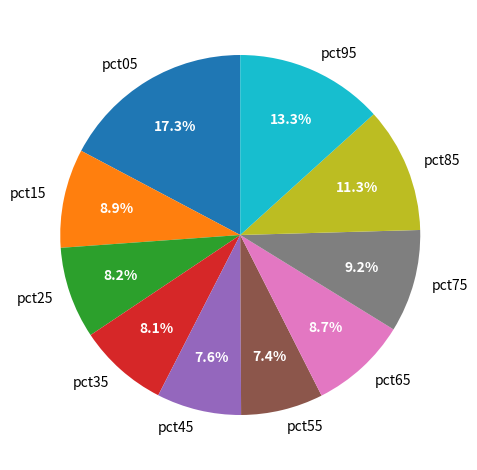

To the nearest percent, what is the average slice percentage?

10%